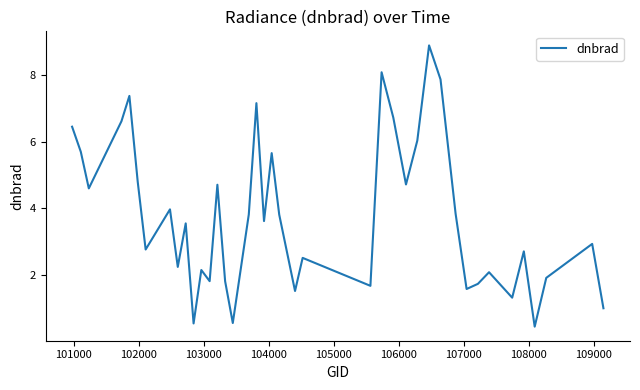

What is the difference between the maximum and minimum values?

8.5